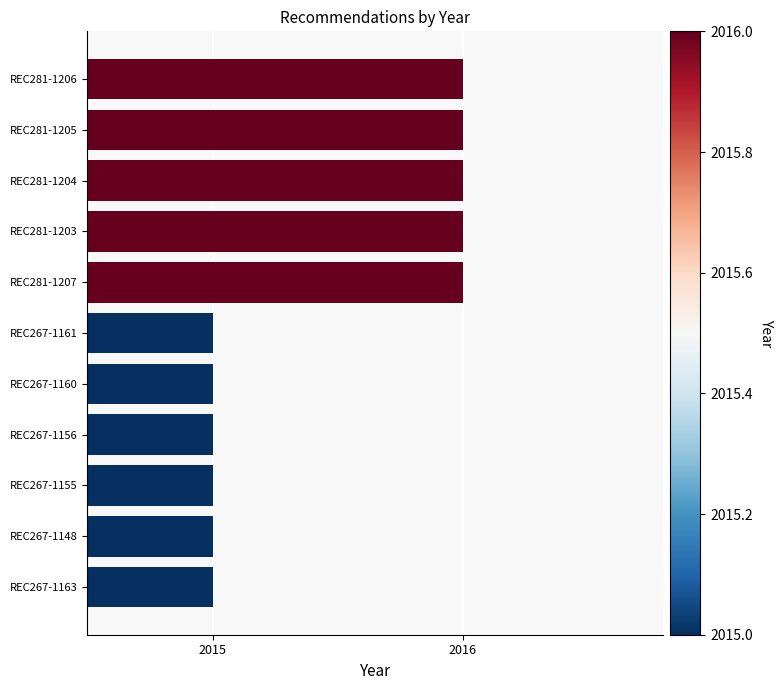

What position from the top is REC281-1204?

3